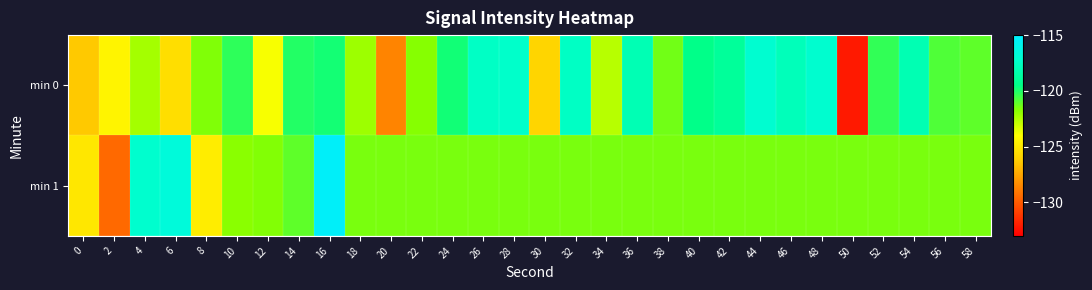

Between 16 and 20, which series saw the biggest shift?

min 0